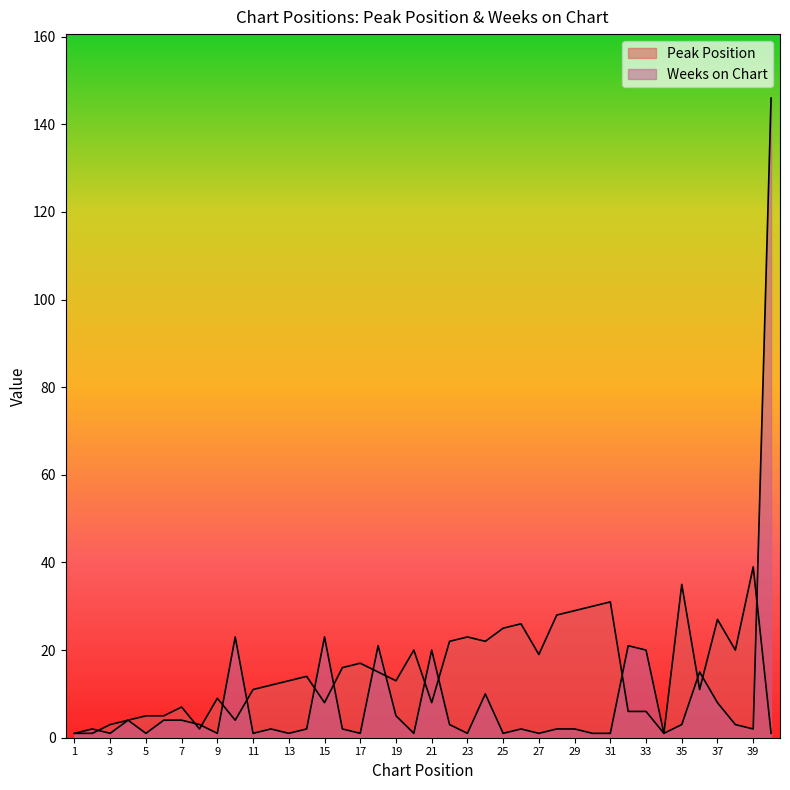

Which series changed the most between 1 and 26?

Peak Position